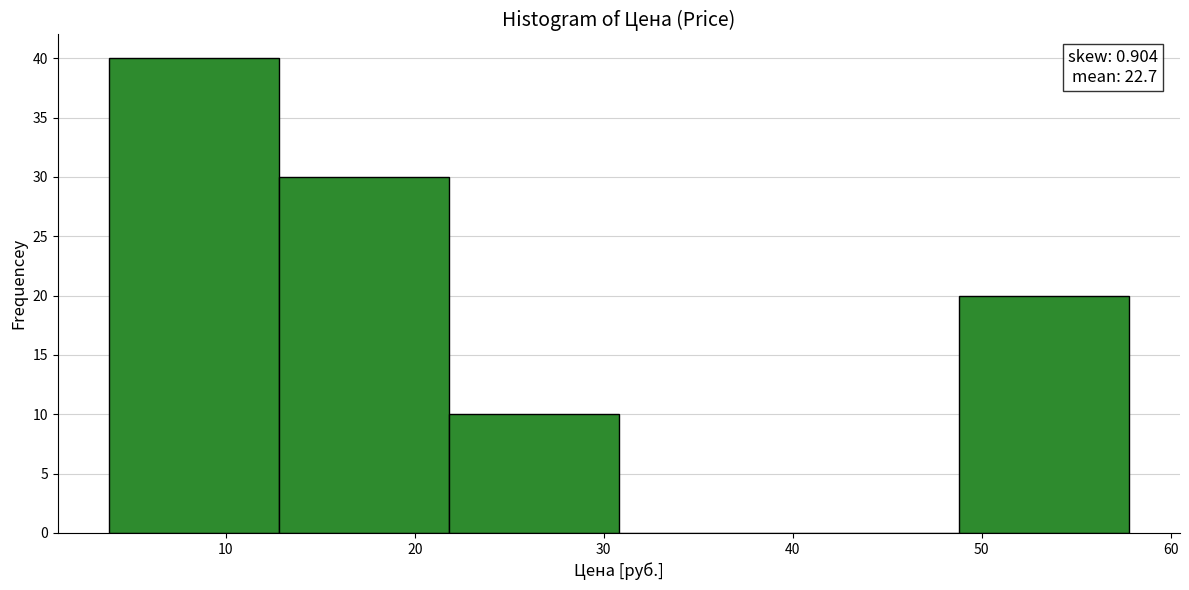

Which range on the x-axis has the tallest bar?

3.8 to 12.8